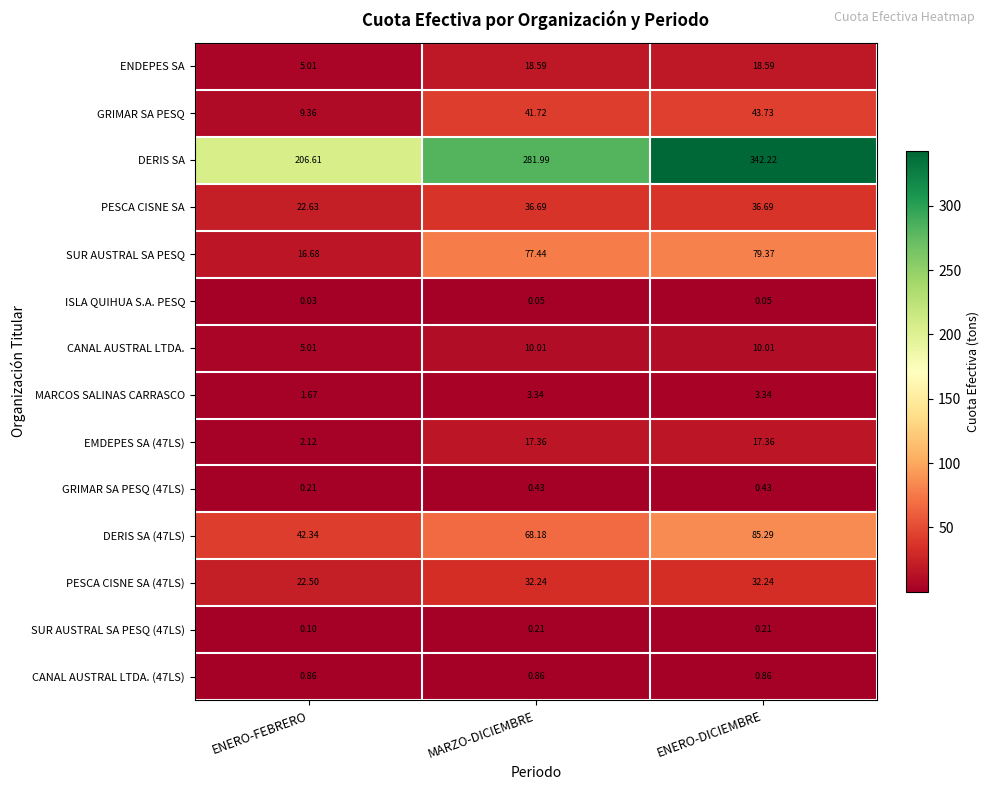

At MARZO-DICIEMBRE, list the series in order from largest to smallest.

DERIS SA, SUR AUSTRAL SA PESQ, DERIS SA (47LS), GRIMAR SA PESQ, PESCA CISNE SA, PESCA CISNE SA (47LS), ENDEPES SA, EMDEPES SA (47LS), CANAL AUSTRAL LTDA., MARCOS SALINAS CARRASCO, CANAL AUSTRAL LTDA. (47LS), GRIMAR SA PESQ (47LS), SUR AUSTRAL SA PESQ (47LS), ISLA QUIHUA S.A. PESQ